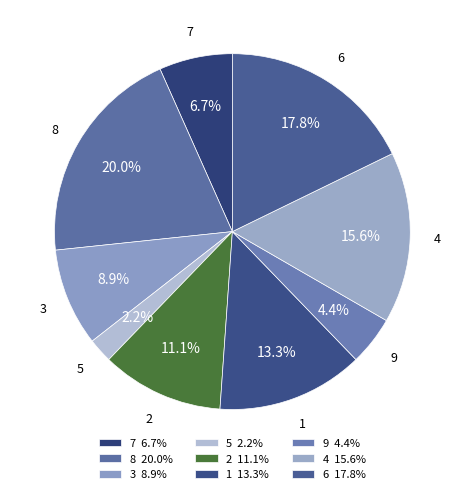

How many slices are in this pie chart?

9